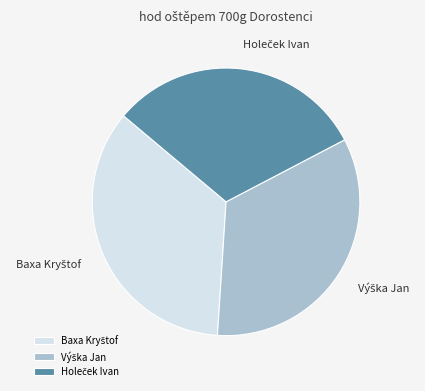

Is there a majority slice in this chart?

No